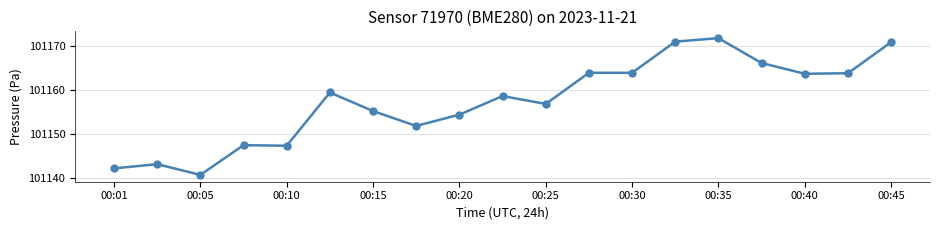

What is the value of the 4th point from the left?

101147.5